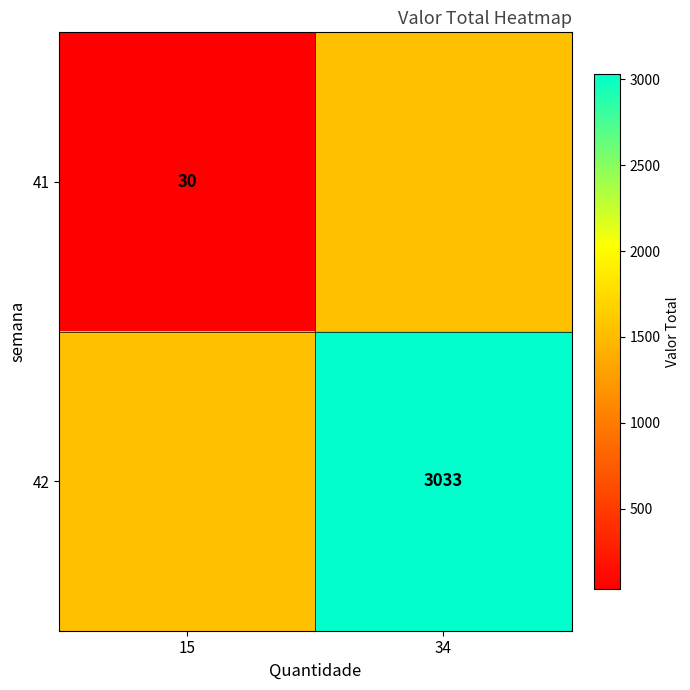

What is the spread (max minus min) of values at 34?

1501.5